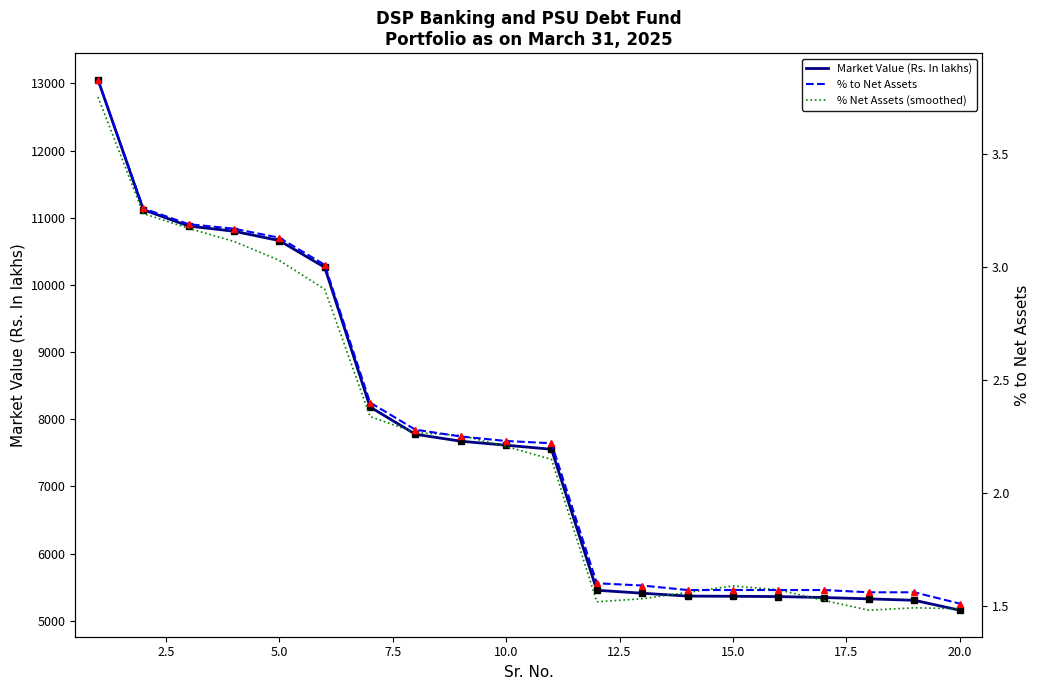

What is the value of the Market Value (Rs. In lakhs) point at the 13th from the left?

5410.0